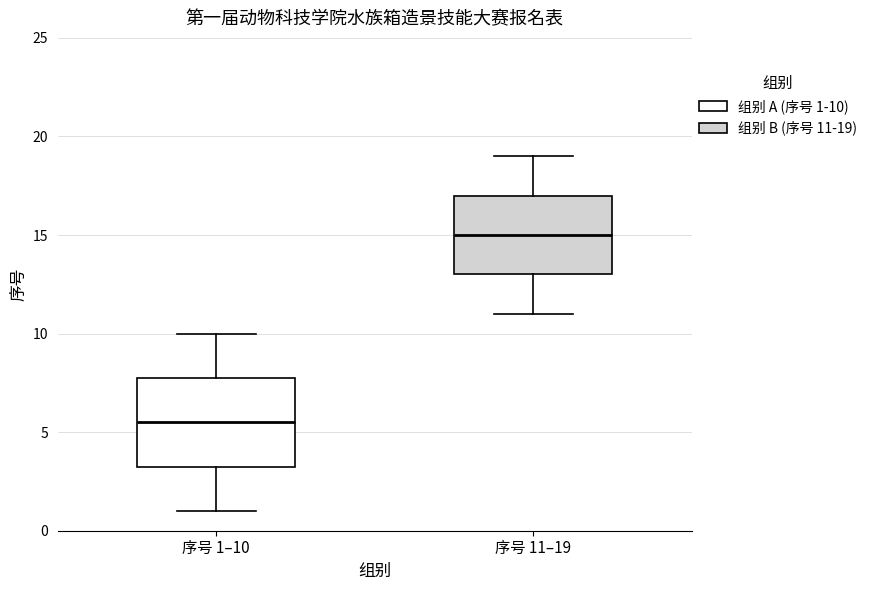

Comparing the boxes themselves (not the whiskers), which one is the tallest?

序号 1–10